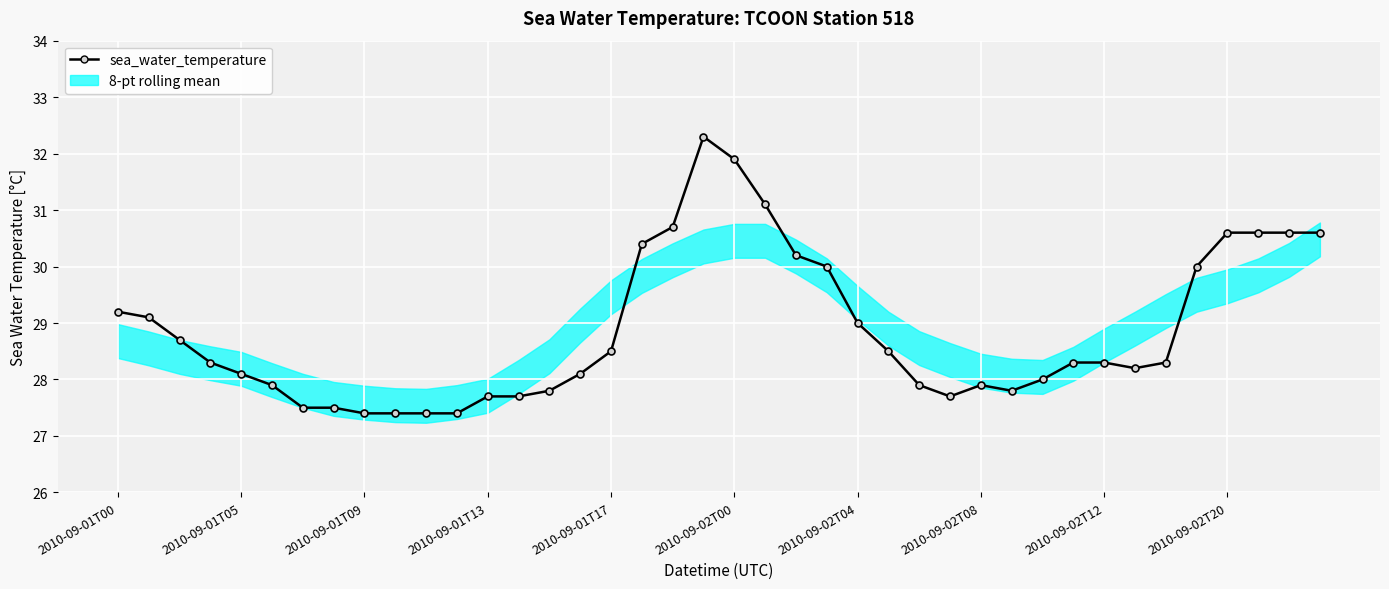

At which label does the data first exceed 28?

2010-09-01T00